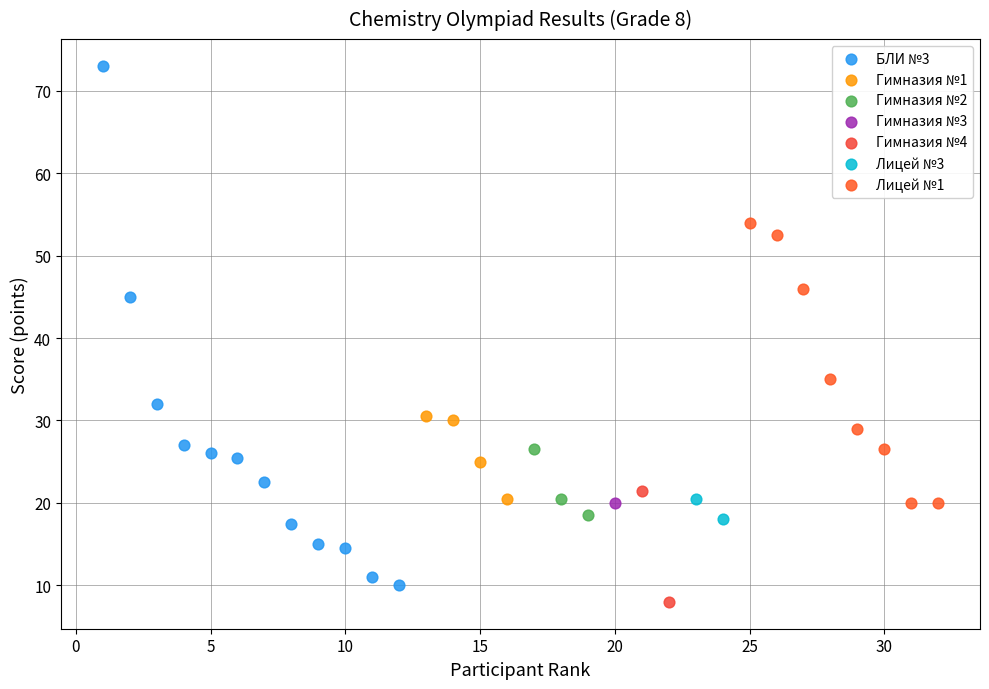

Which series reaches the minimum Y coordinate?

Гимназия №4